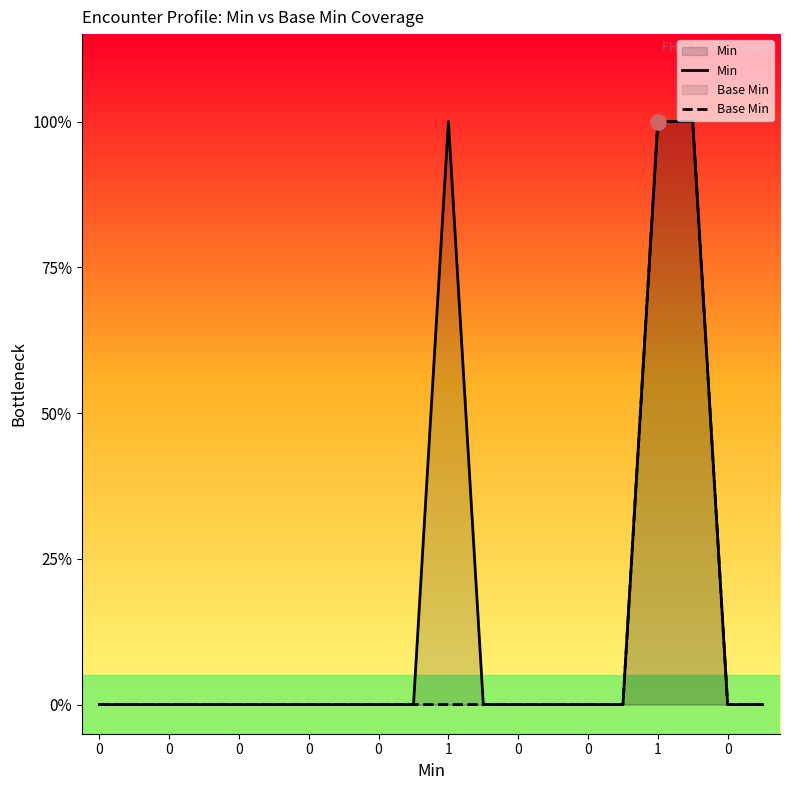

Is the value of Base Min at 13 greater than the value of Min at 13?

No